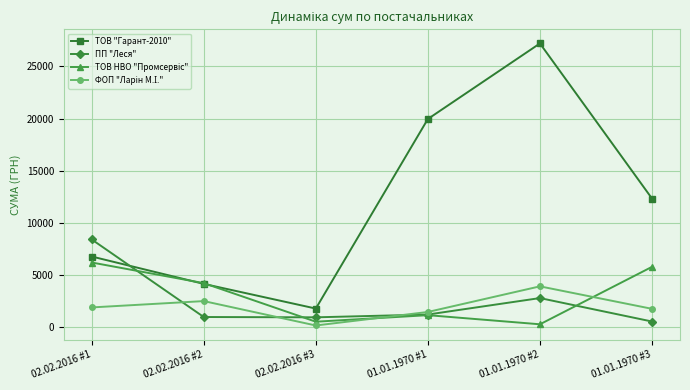

What is the label of the 6th point from the right?

02.02.2016 #1